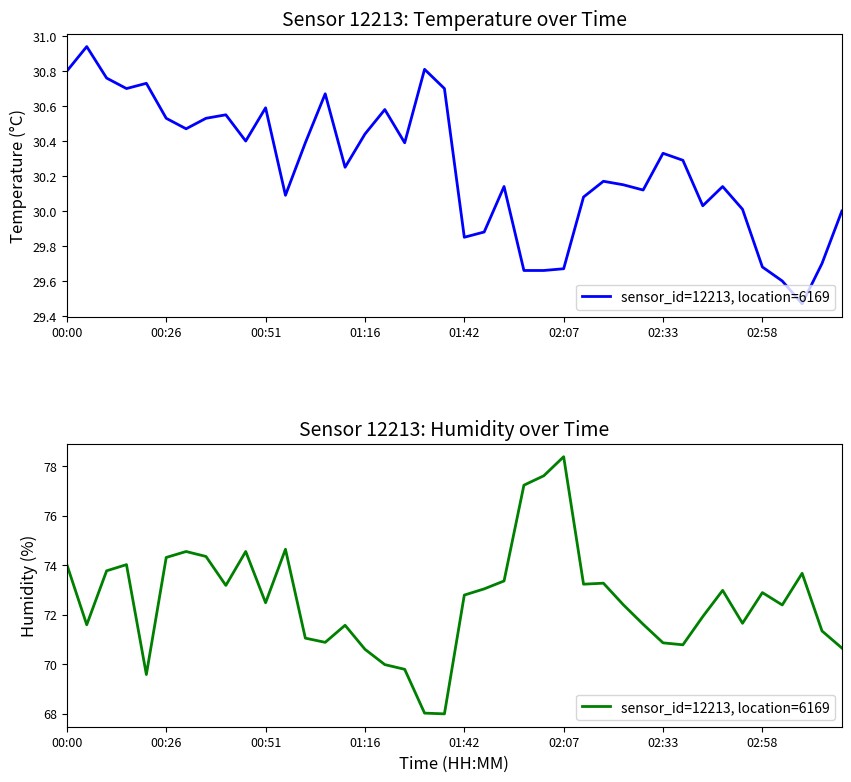

How many points are lower than both their immediate neighbors (excluding endpoints)?

10